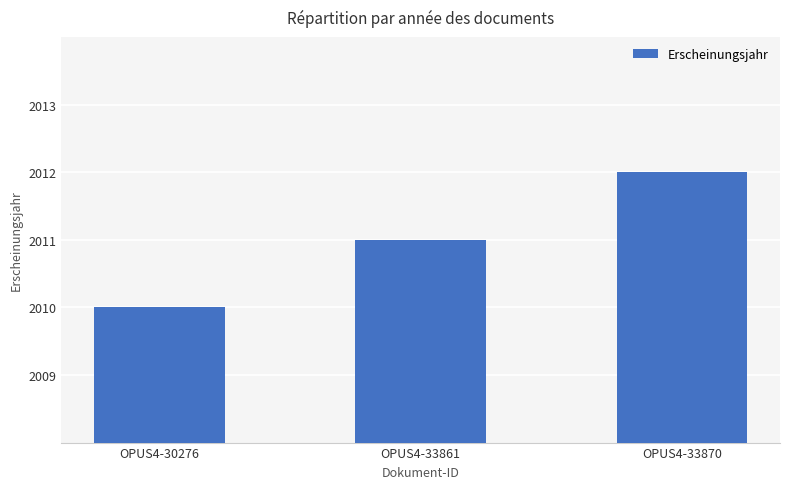

How many values are between 2010 and 2012?

3